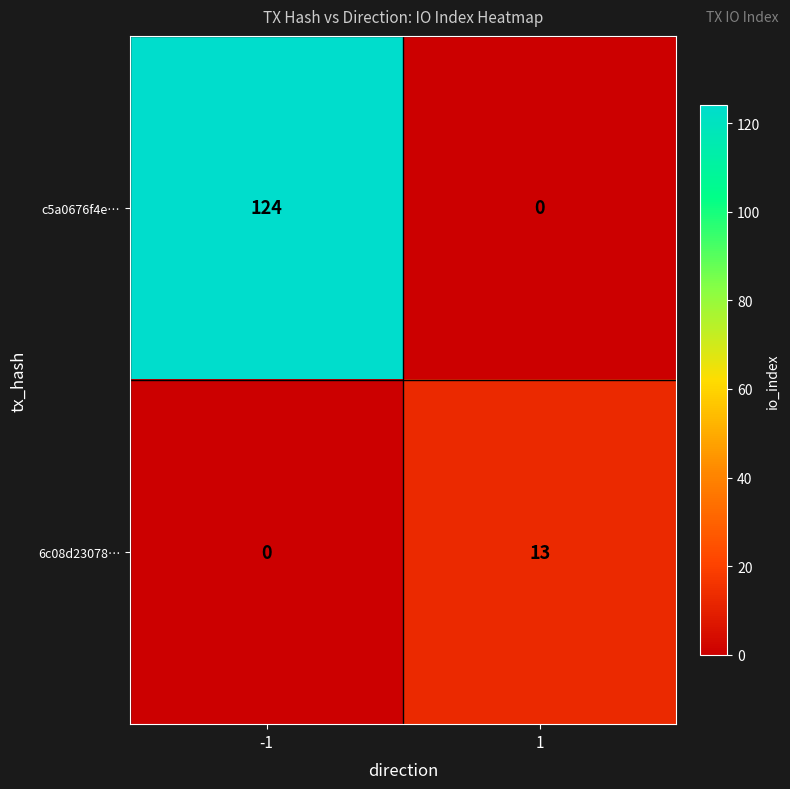

Reading left to right, list all the values displayed in this chart.

c5a0676f4e…: -1=124	1=0
6c08d23078…: -1=0	1=13